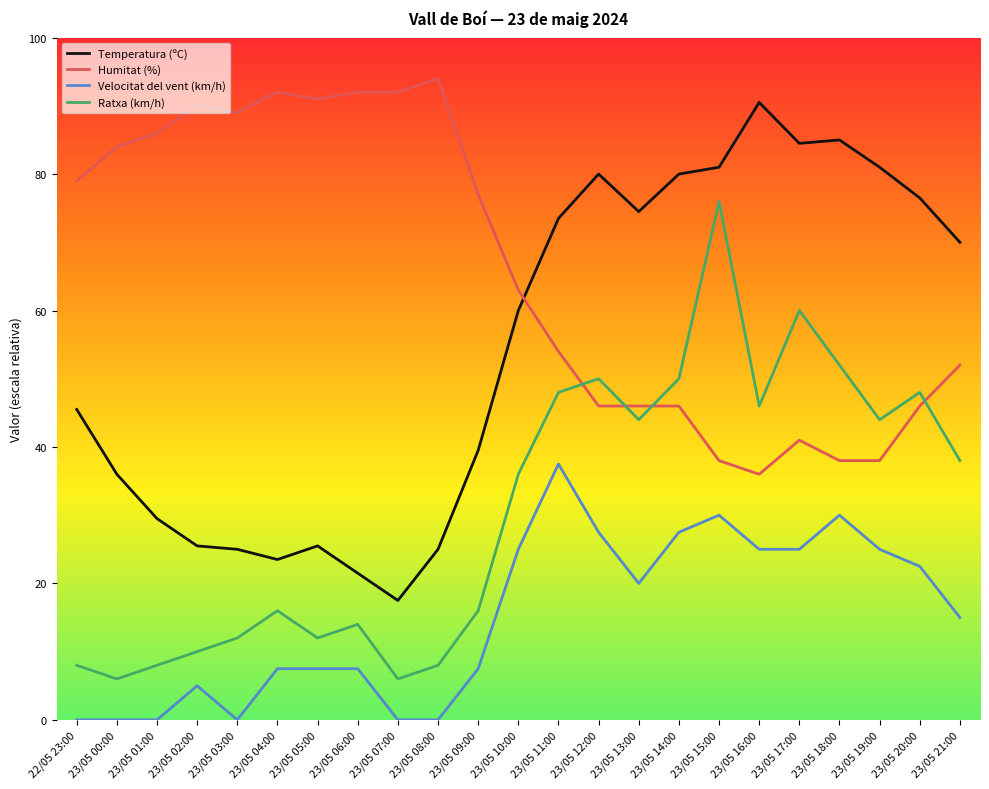

What is the average value of the Humitat (%) series?

65.7